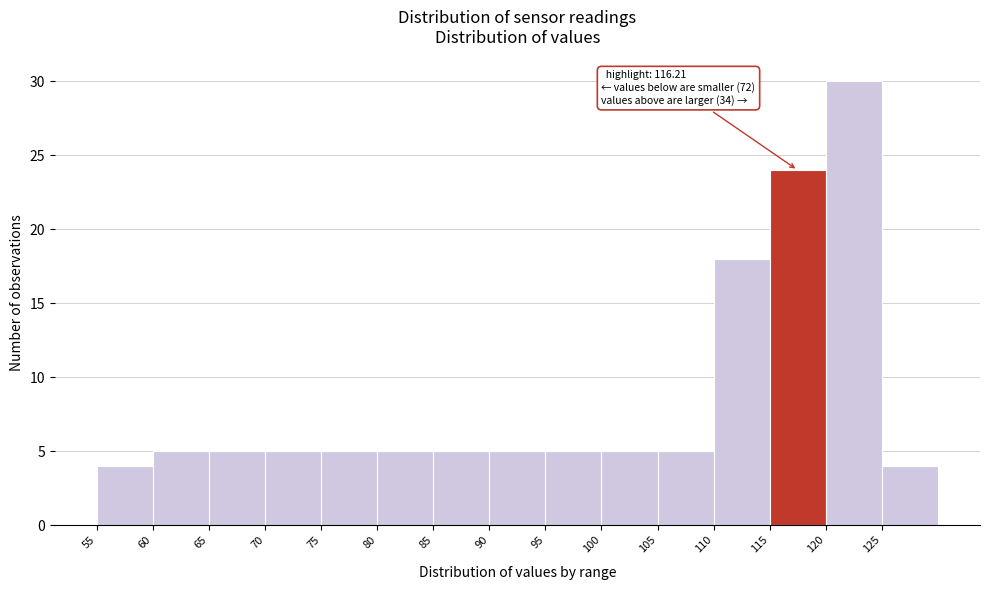

Which range on the x-axis has the tallest bar?

120 to 125